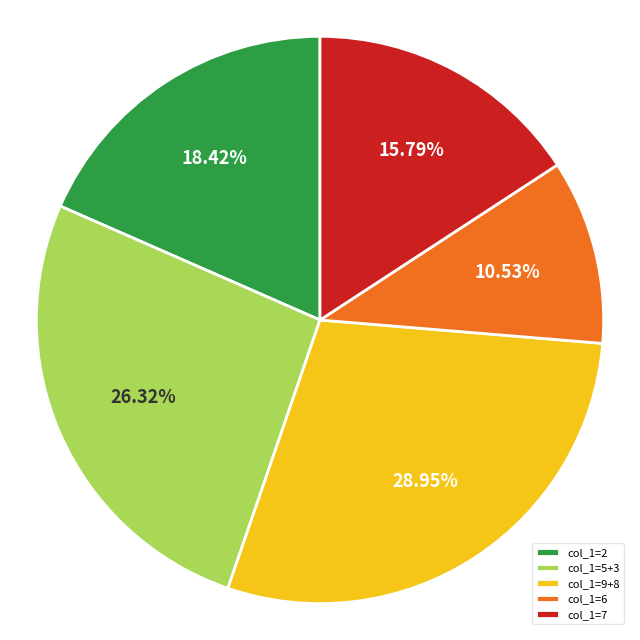

Between col_1=2 and col_1=5+3, which is larger?

col_1=5+3